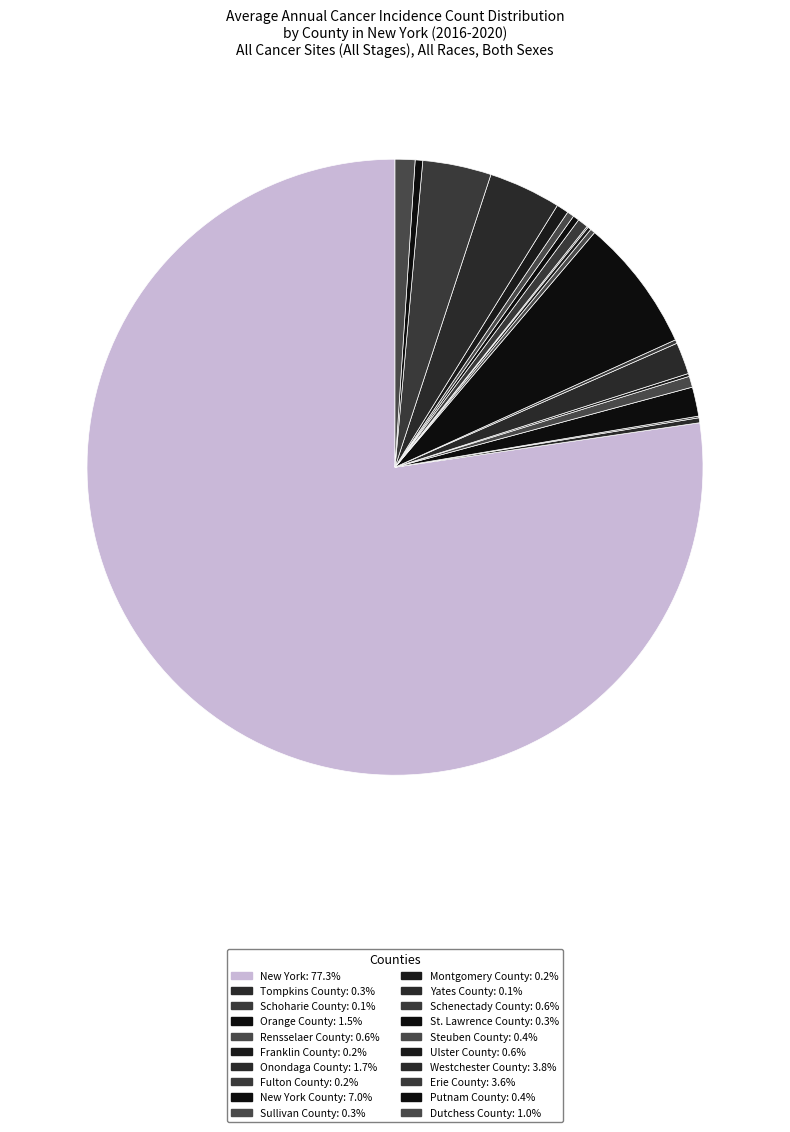

Rank the categories by value from lowest to highest.

Yates County, Schoharie County, Franklin County, Montgomery County, Fulton County, Sullivan County, Tompkins County, St. Lawrence County, Steuben County, Putnam County, Schenectady County, Rensselaer County, Ulster County, Dutchess County, Orange County, Onondaga County, Erie County, Westchester County, New York County, New York